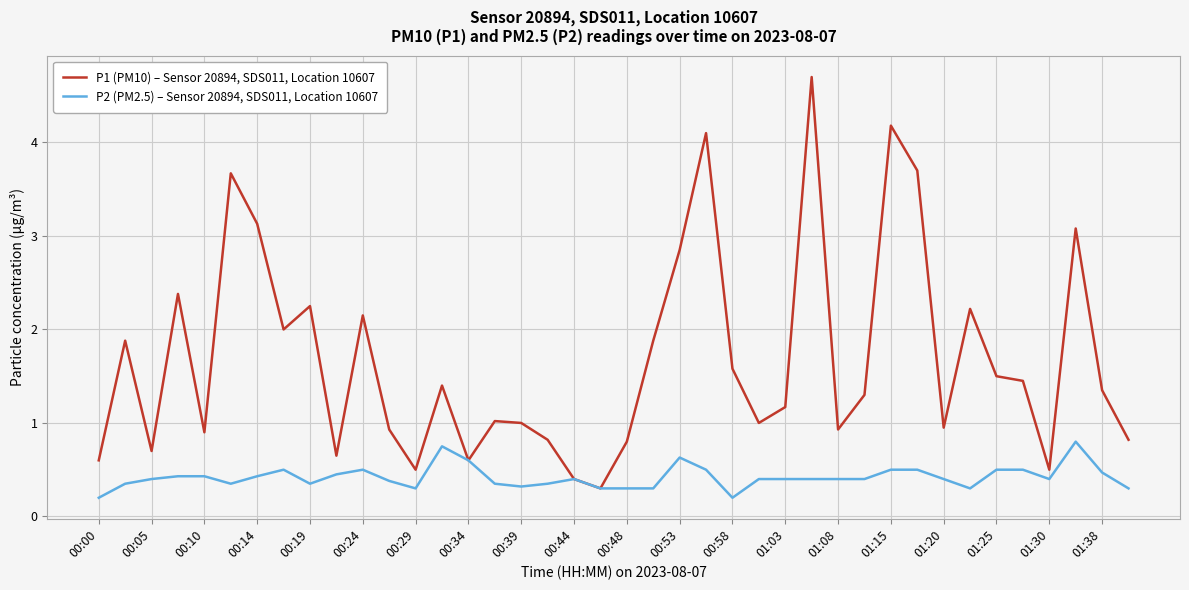

Which series has the widest spread of values?

P1 (PM10) – Sensor 20894, SDS011, Location 10607